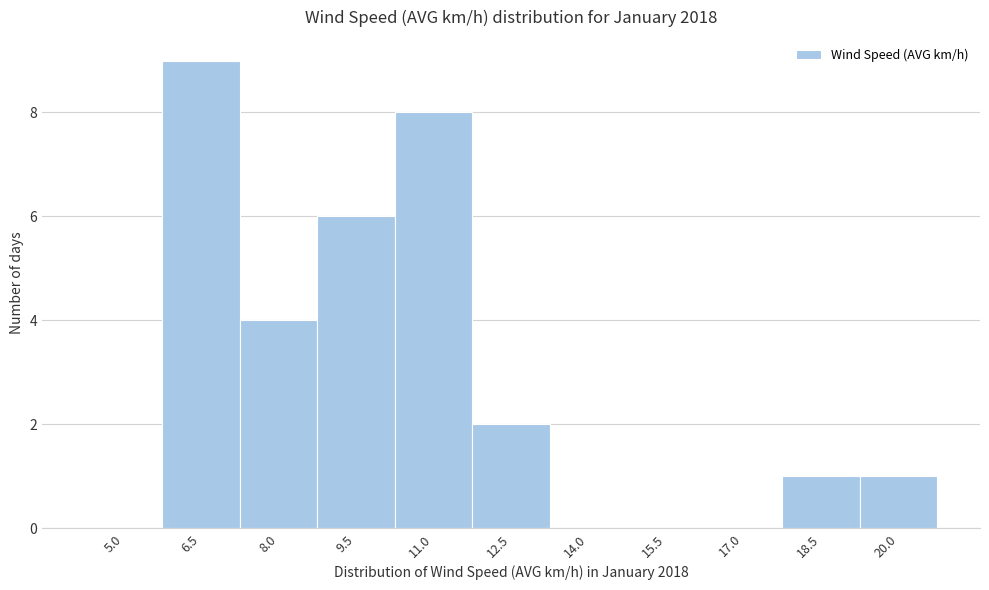

Reading left to right, list all the values displayed in this chart.

5.0=0	6.5=9	8.0=4	9.5=6	11.0=8	12.5=2	14.0=0	15.5=0	17.0=0	18.5=1	20.0=1